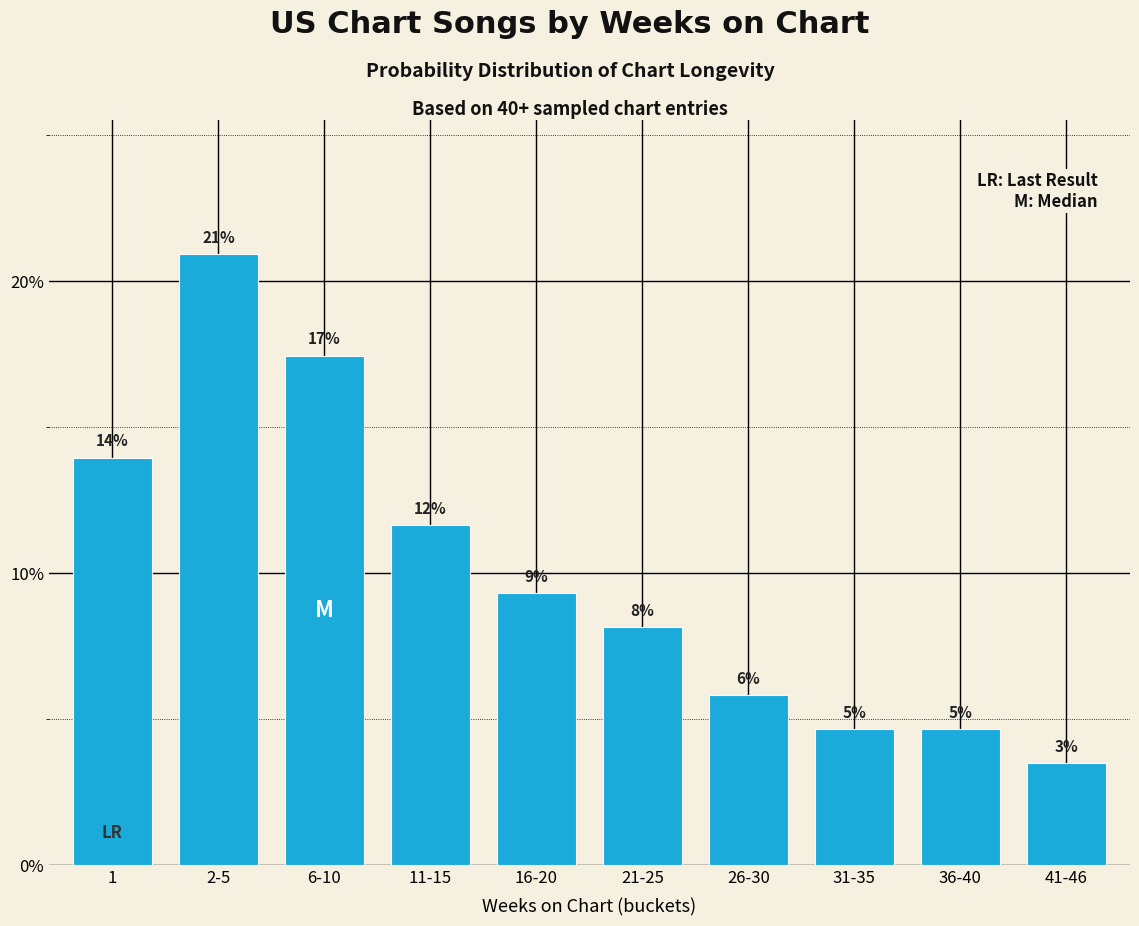

What is the approximate value at 6-10?

17.4